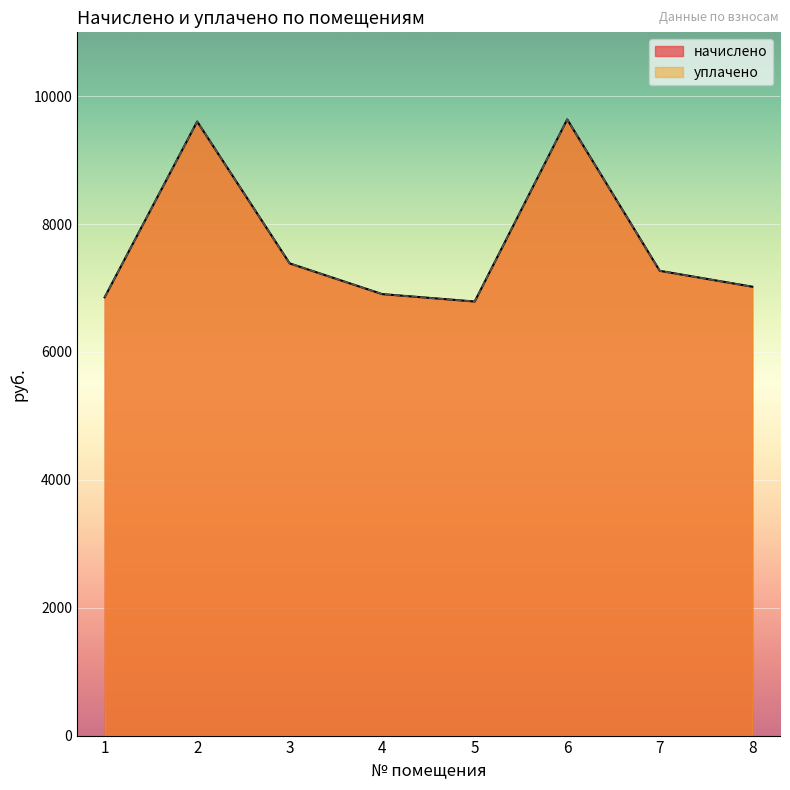

True or false: уплачено has a value of 12644.4 at 3.

False